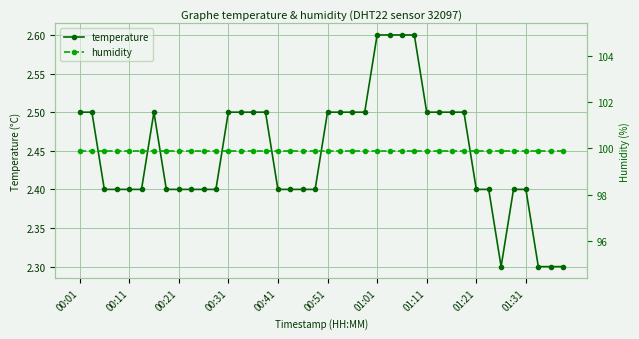

What is the lowest value of the temperature series?

2.3